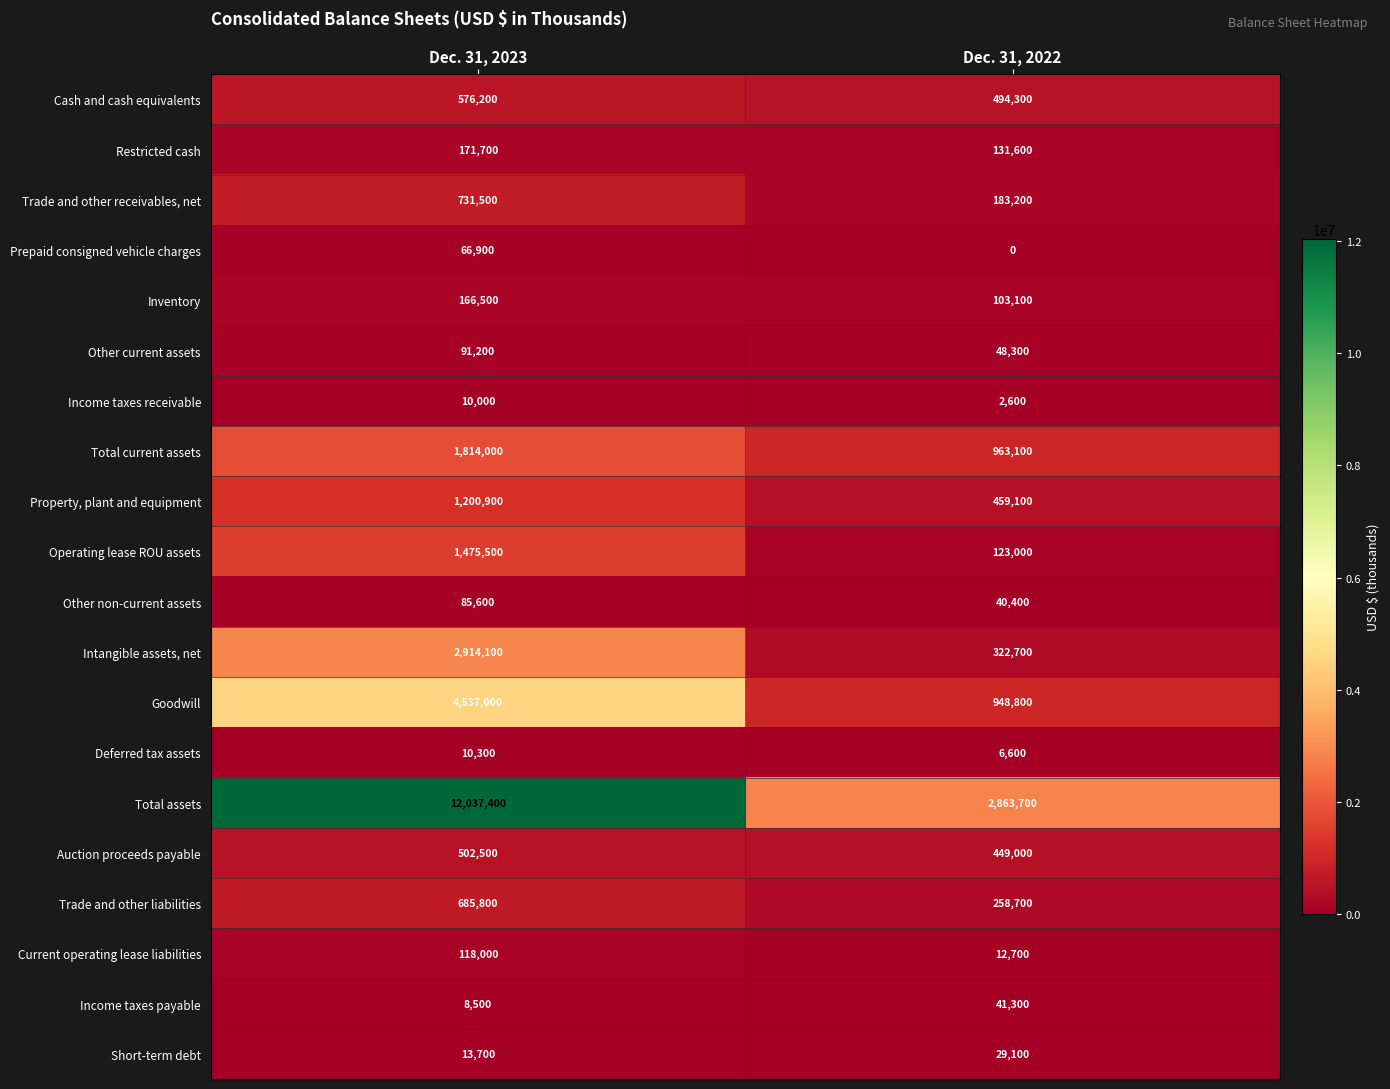

Is it true that Inventory equals 283514 at Dec. 31, 2023?

False